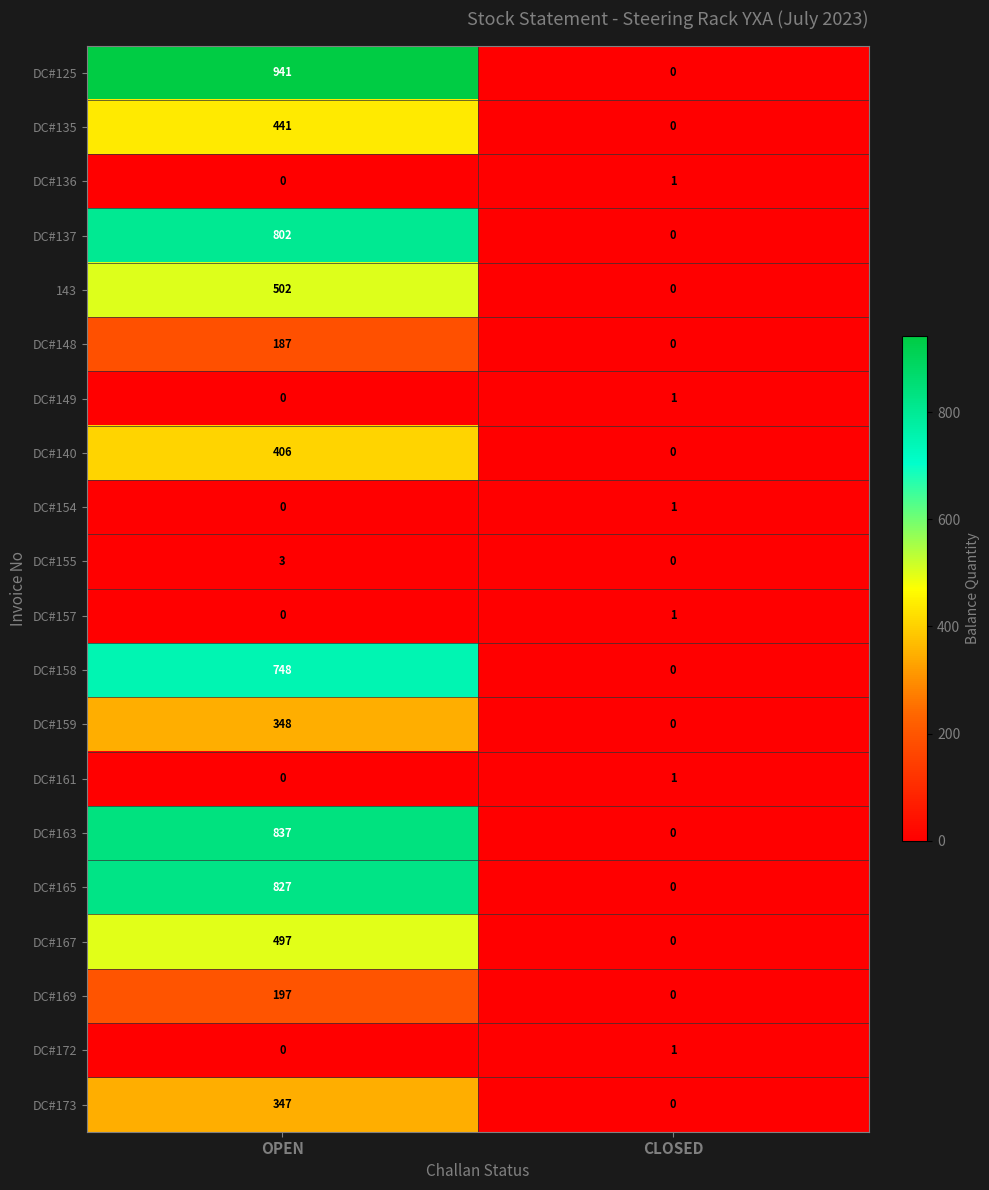

The value of DC#167 at CLOSED is 0. True or false?

True